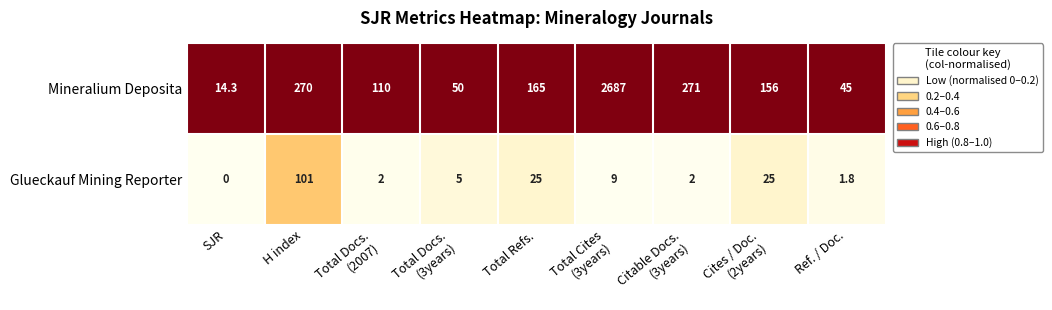

List the series in order of their overall mean, lowest first.

Glueckauf Mining Reporter, Mineralium Deposita